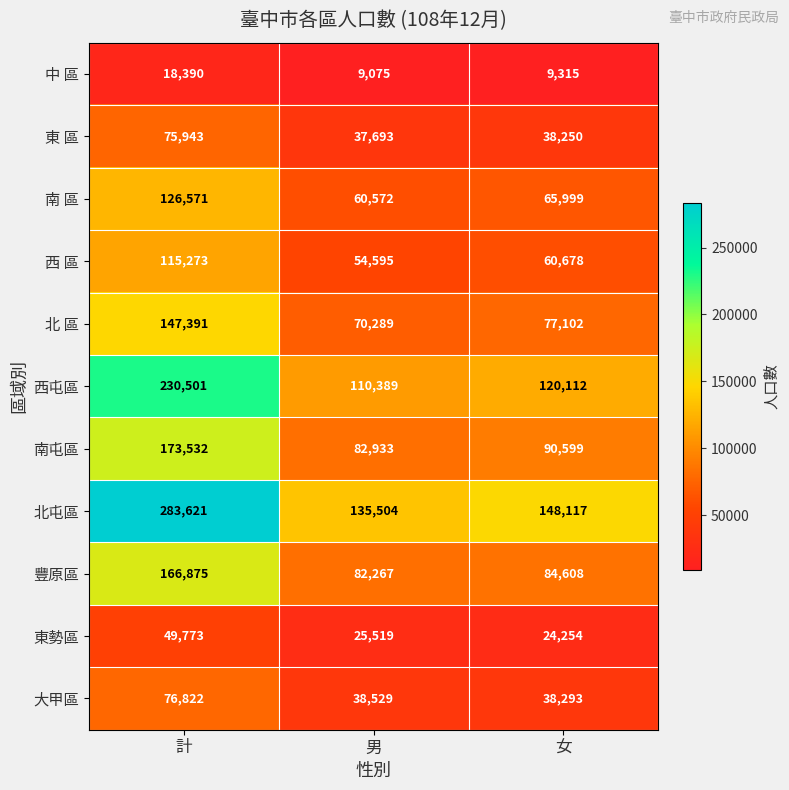

True or false: 東勢區 has a value of 34395 at 女.

False